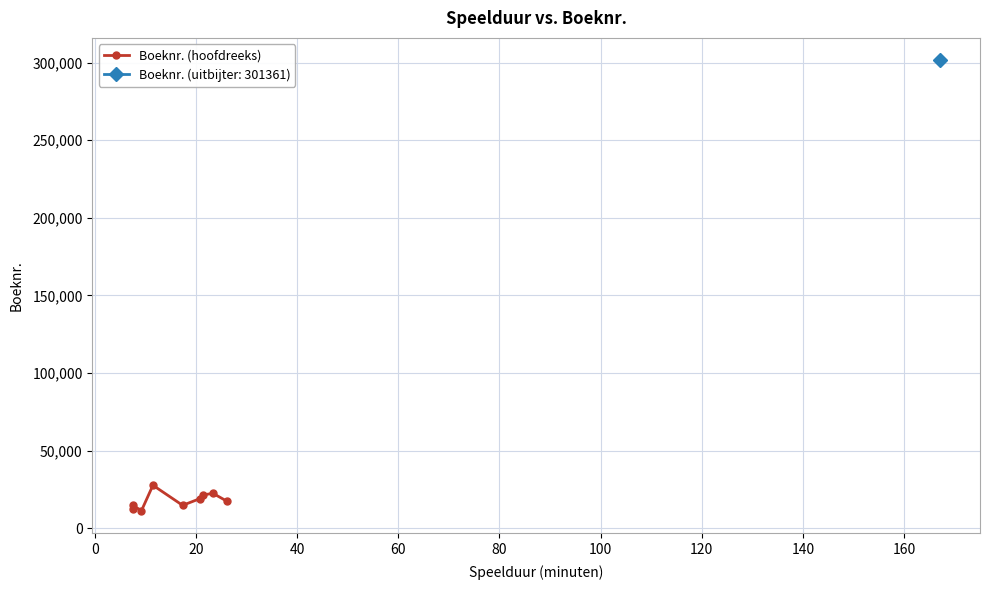

What is the value of the Boeknr. (hoofdreeks) point at the 2nd from the left?

14740